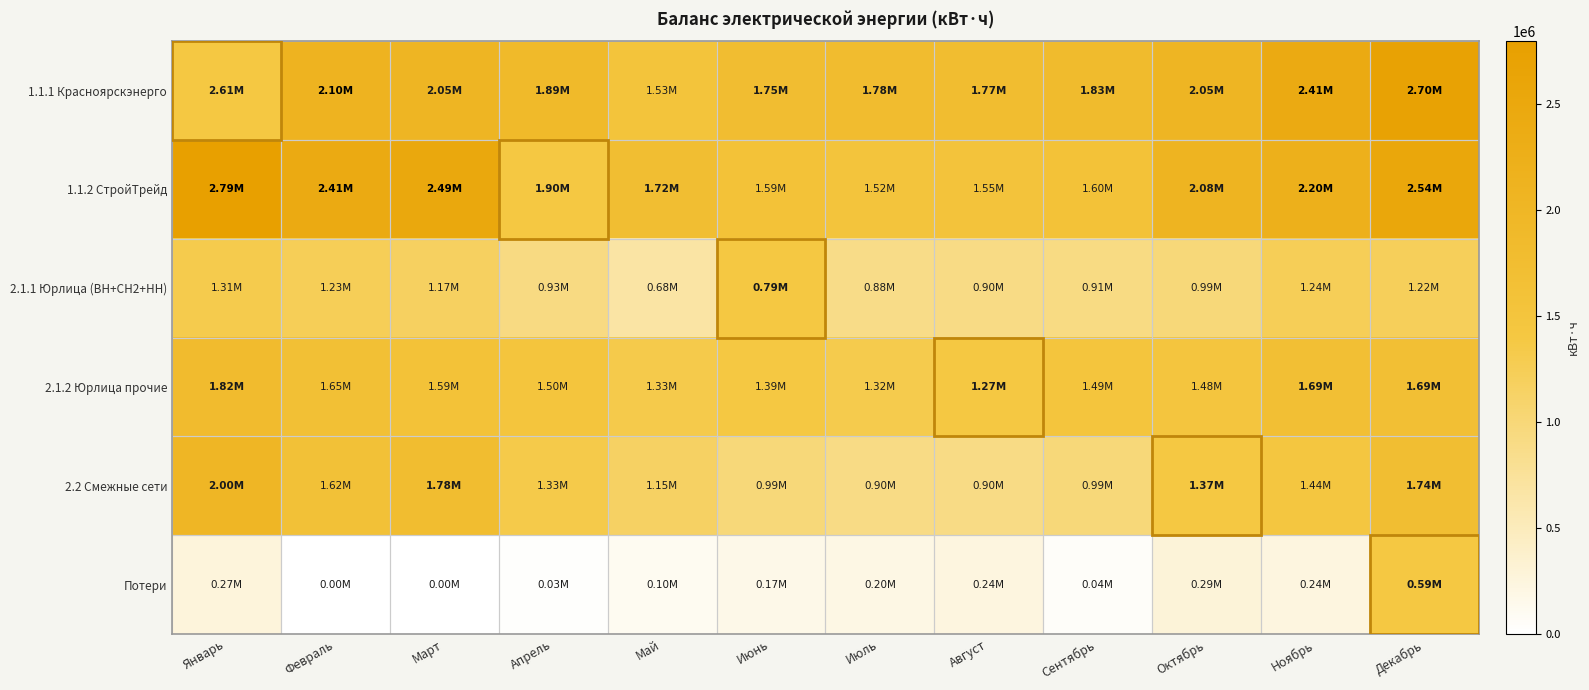

Reading left to right, transcribe all the data shown in this chart.

1.1.1 Красноярскэнерго: Январь=2610936	Февраль=2101500	Март=2047932	Апрель=1888332	Май=1529520	Июнь=1746672	Июль=1785000	Август=1768260	Сентябрь=1828356	Октябрь=2050704	Ноябрь=2408988	Декабрь=2697684
1.1.2 СтройТрейд: Январь=2794482	Февраль=2407176	Март=2491902	Апрель=1898280	Май=1722852	Июнь=1593738	Июль=1517814	Август=1547856	Сентябрь=1603458	Октябрь=2077362	Ноябрь=2195964	Декабрь=2540682
2.1.1 Юрлица (ВН+СН2+НН): Январь=1310363	Февраль=1234087	Март=1172840	Апрель=926663	Май=675708	Июнь=786885	Июль=878997	Август=902066	Сентябрь=912608	Октябрь=986914	Ноябрь=1240026	Декабрь=1221274
2.1.2 Юрлица прочие: Январь=1820879	Февраль=1654047	Март=1591290	Апрель=1496764	Май=1325516	Июнь=1394882	Июль=1317407	Август=1274538	Сентябрь=1487216	Октябрь=1477375	Ноябрь=1690500	Декабрь=1686346
2.2 Смежные сети: Январь=2000520	Февраль=1616587	Март=1775333	Апрель=1333131	Май=1149232	Июнь=986432	Июль=904266	Август=900562	Сентябрь=987764	Октябрь=1371452	Ноябрь=1436123	Декабрь=1735438
Потери: Январь=272786	Февраль=3535	Март=61	Апрель=29644	Май=101546	Июнь=171831	Июль=201784	Август=238320	Сентябрь=43766	Октябрь=291425	Ноябрь=236853	Декабрь=593511